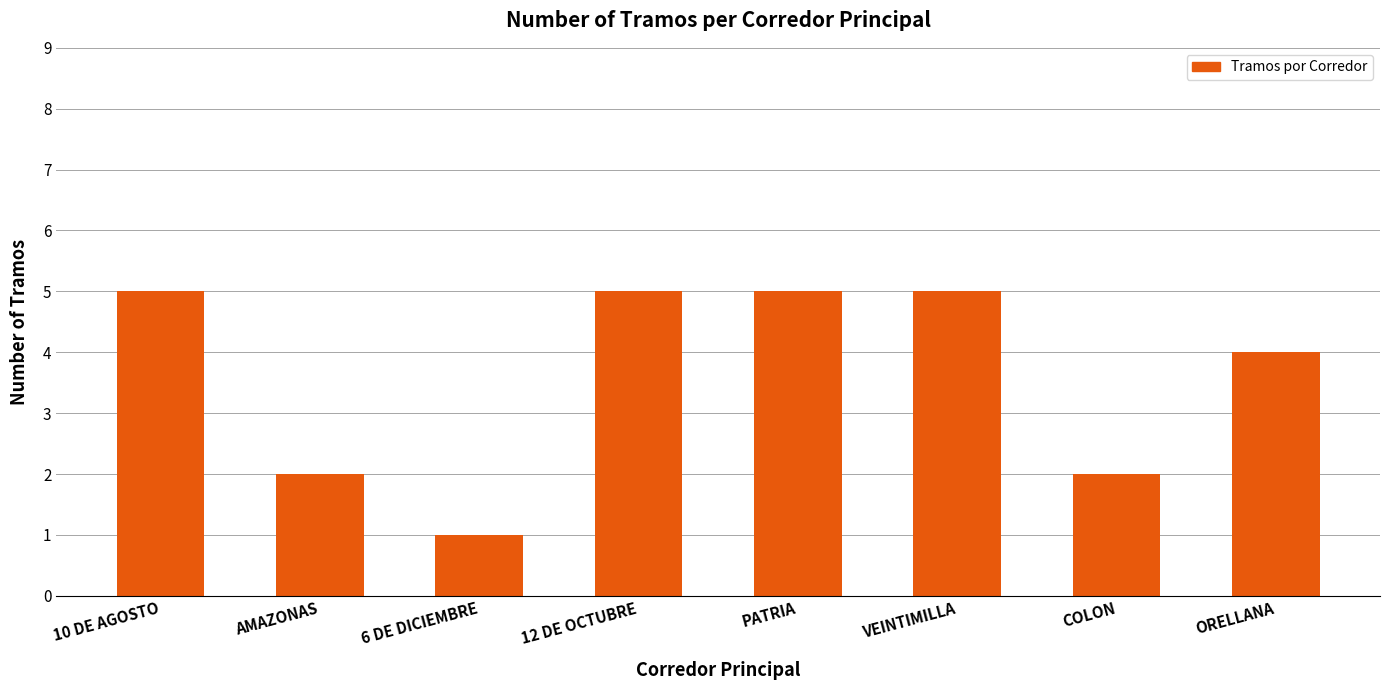

What position from the right is 10 DE AGOSTO?

8